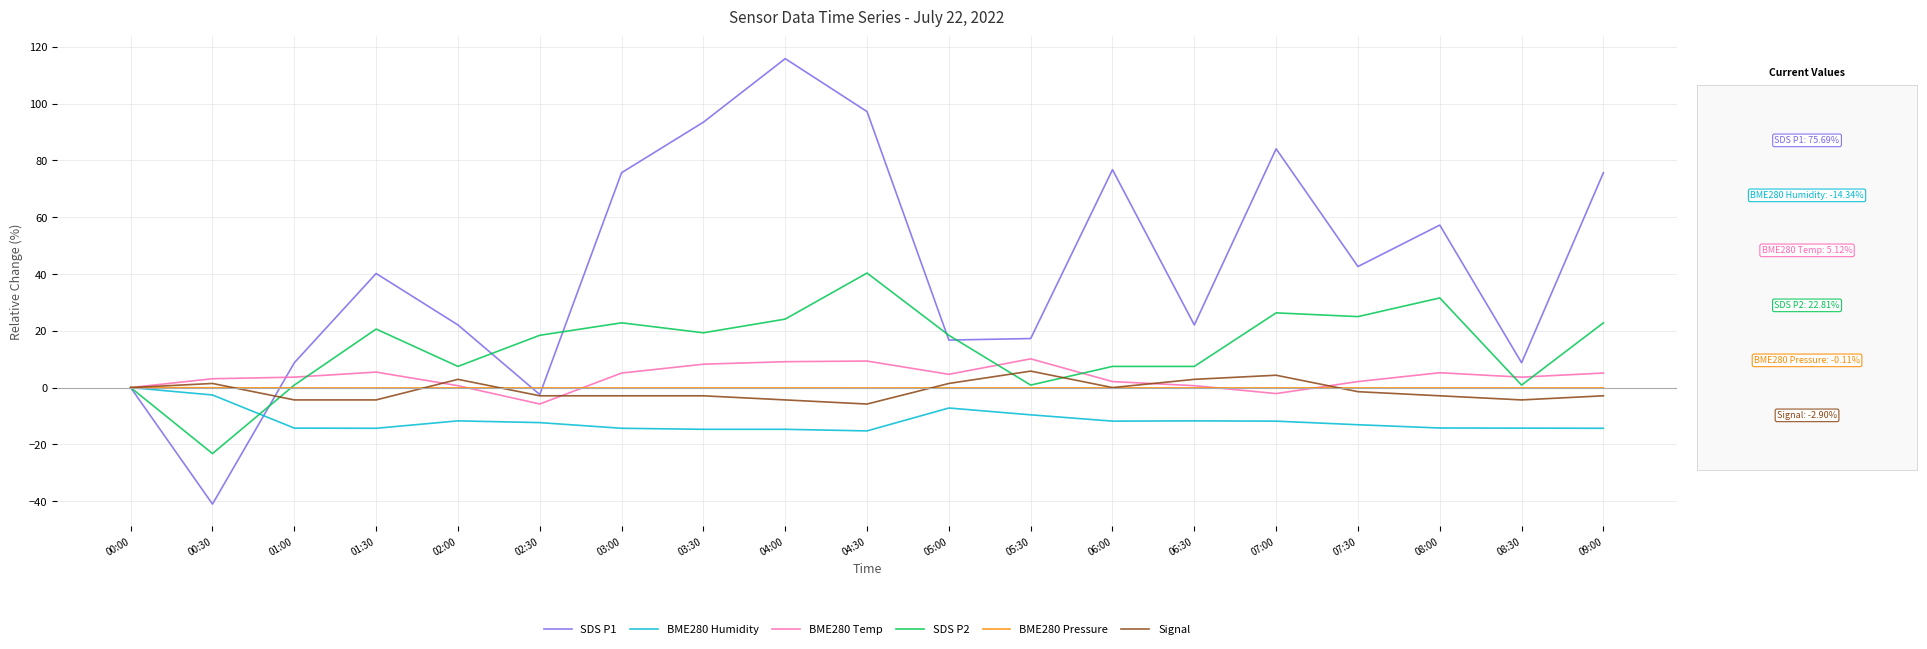

In BME280 Temp, how many points are lower than both neighbors (excluding endpoints)?

4